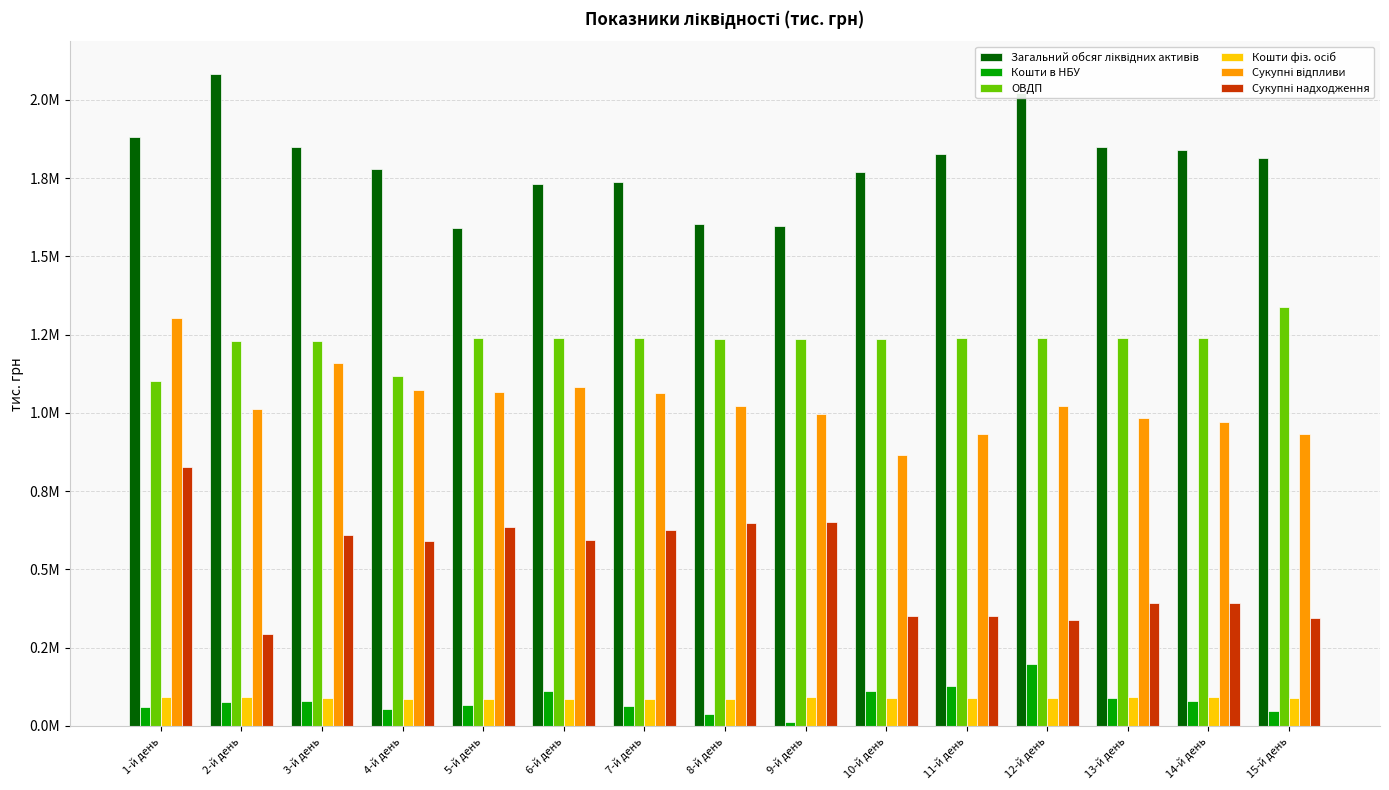

Are the bars horizontal?

No